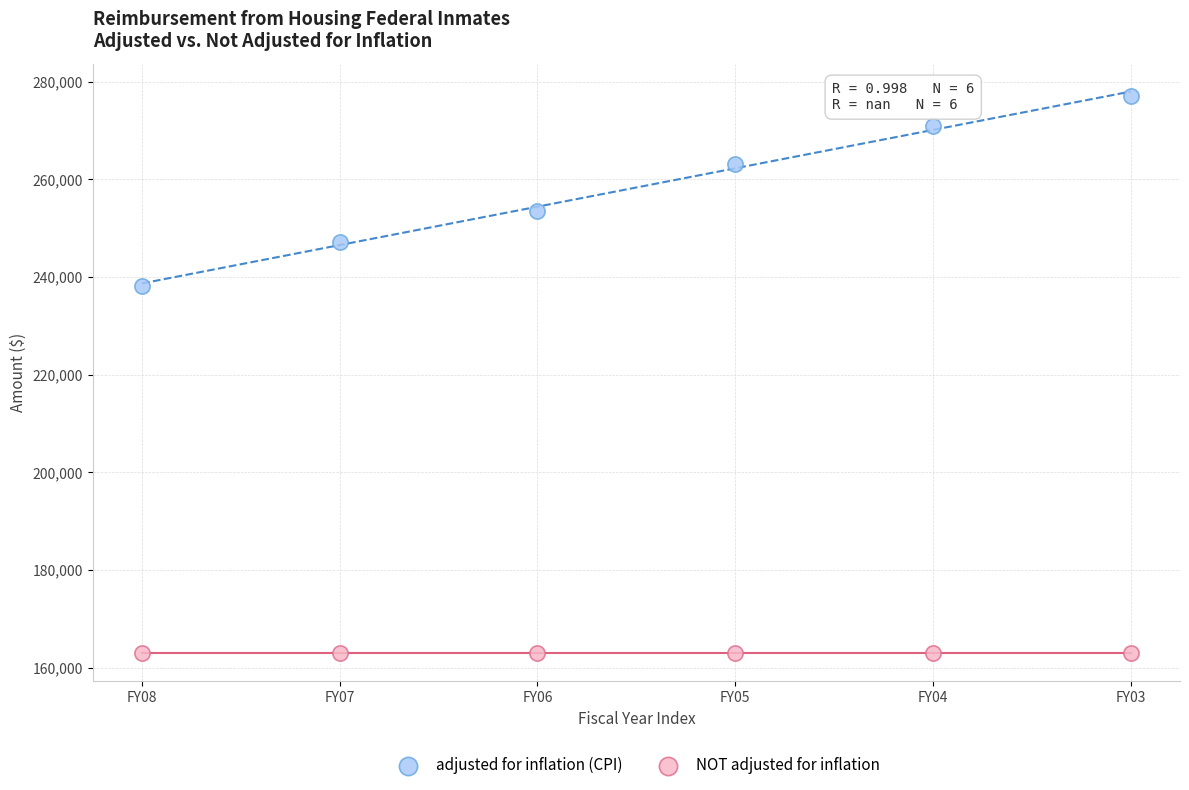

Across all data points, what is the average Y value?

210654